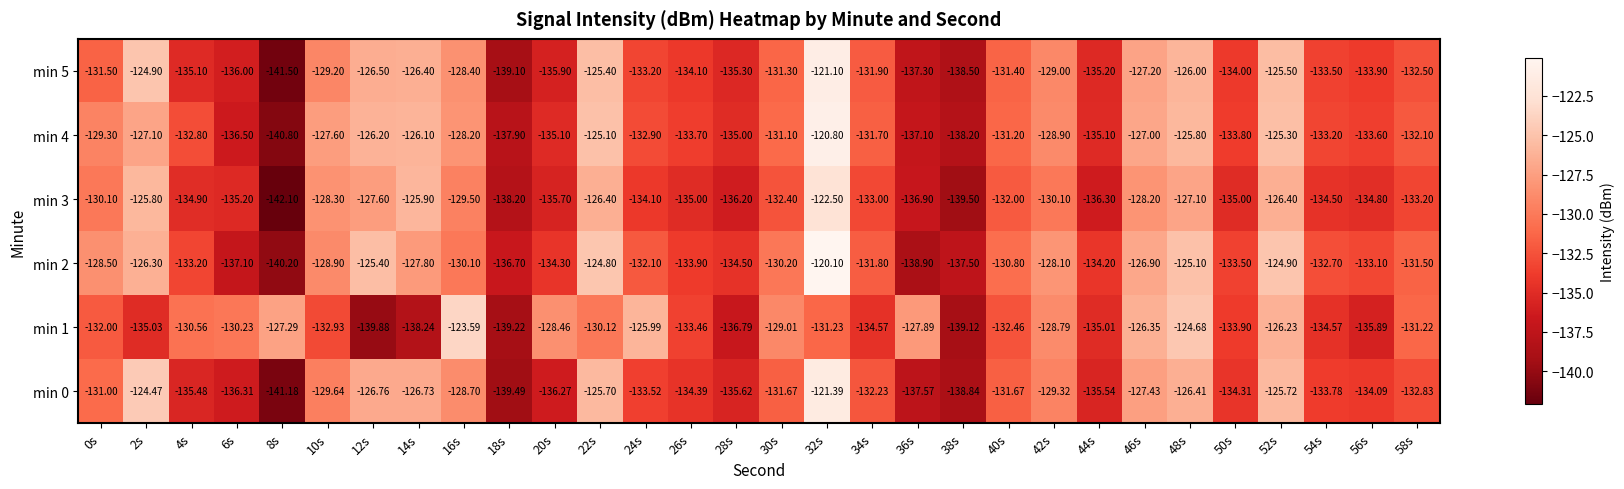

Which series changed the most between 40s and 50s?

min 3